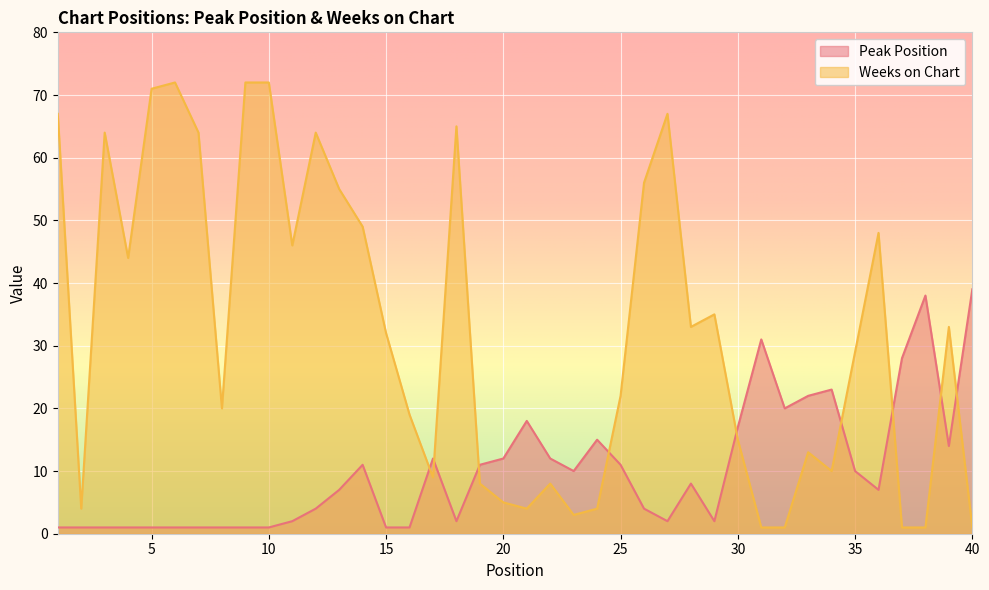

List the labels in order of Weeks on Chart value, smallest first.

31, 32, 37, 38, 40, 23, 2, 21, 24, 20, 19, 22, 17, 34, 33, 30, 16, 8, 25, 35, 15, 28, 39, 29, 4, 11, 36, 14, 13, 26, 3, 7, 12, 18, 1, 27, 5, 6, 9, 10